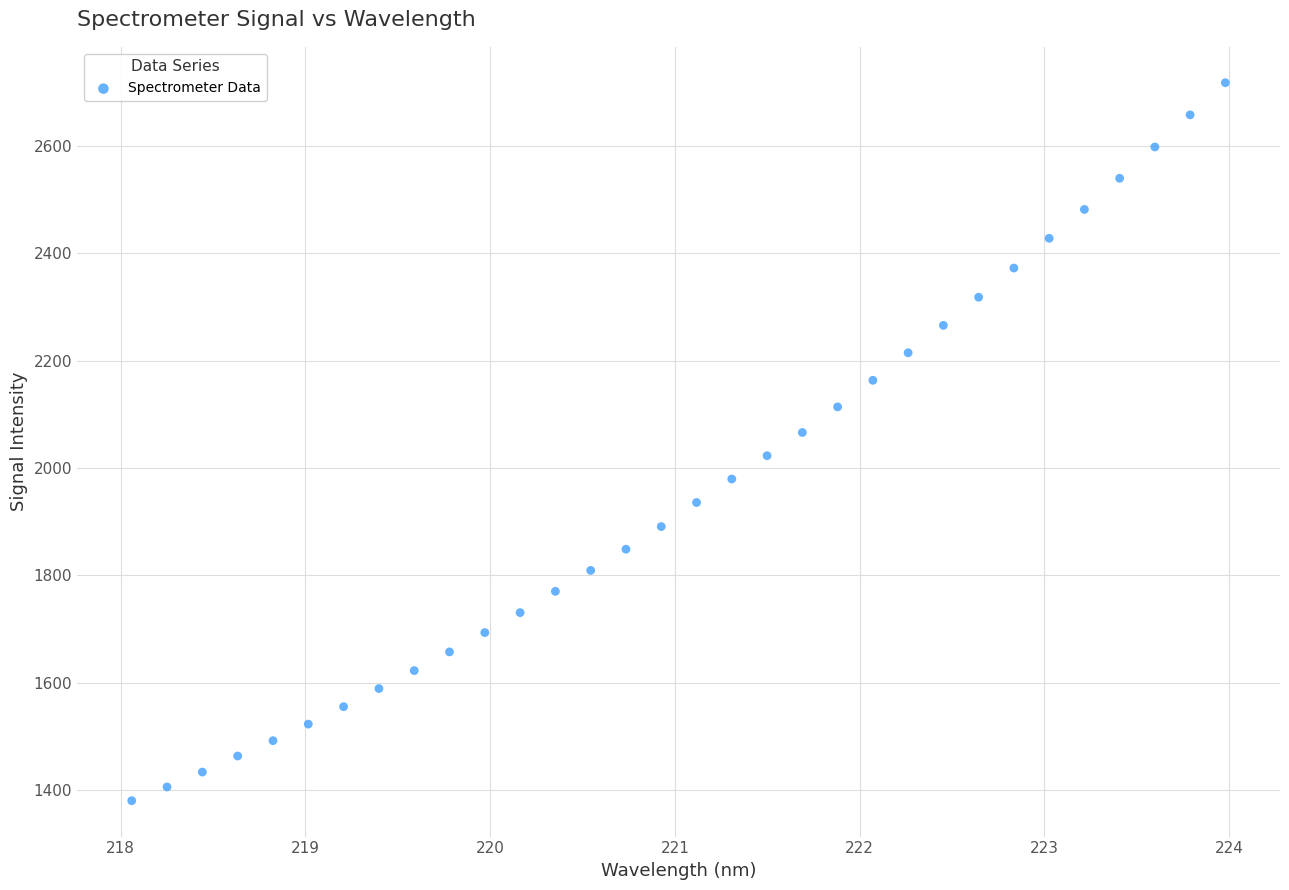

What is the range of Y values (max minus min)?

1337.9